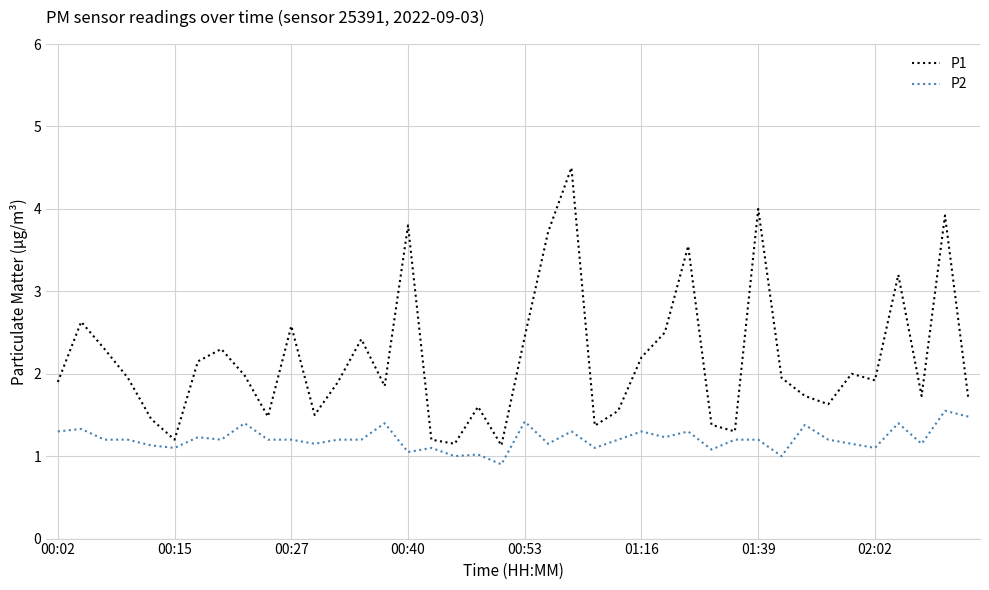

True or false: P2 and P1 cross at least once.

False